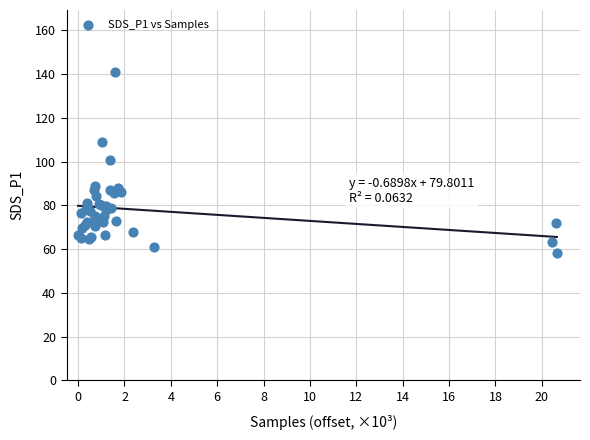

What Y value in the scatter plot is closest to 99?

100.9